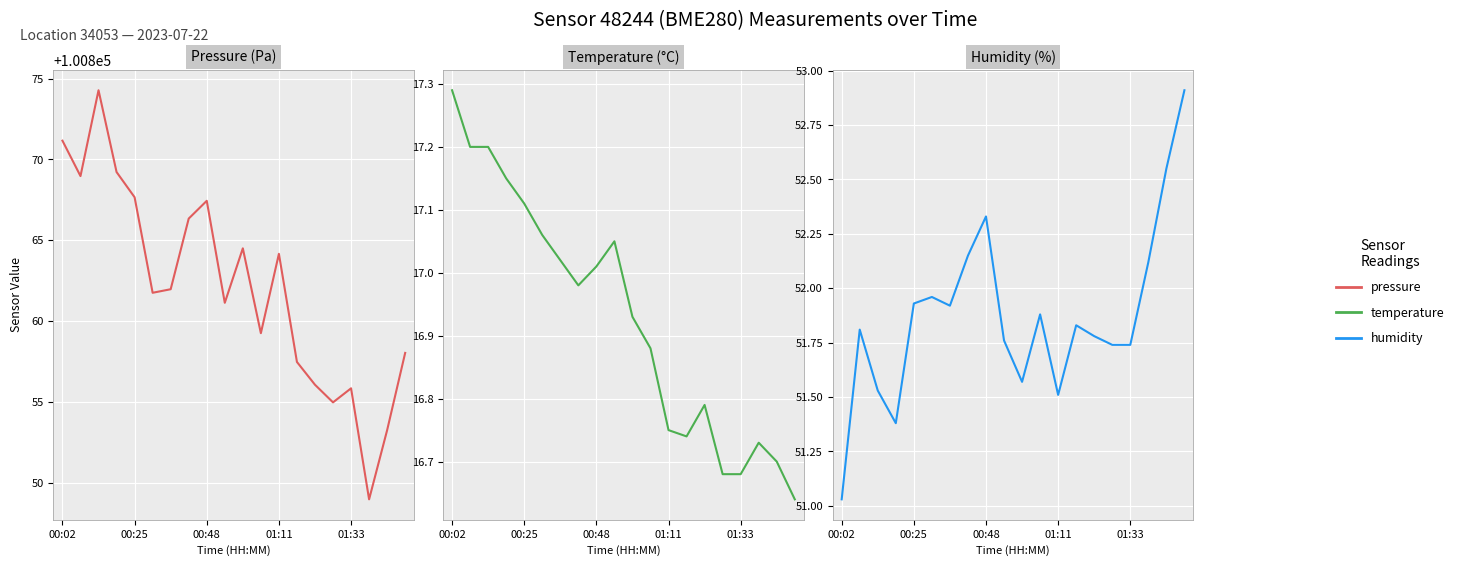

What is the minimum value shown in the chart?

16.6